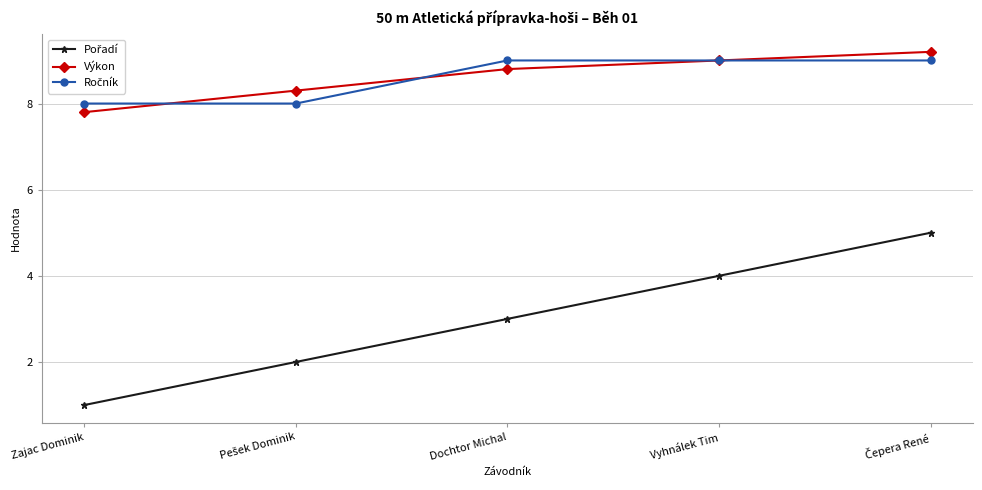

What is the difference between the highest and lowest values at Dochtor Michal?

6.0